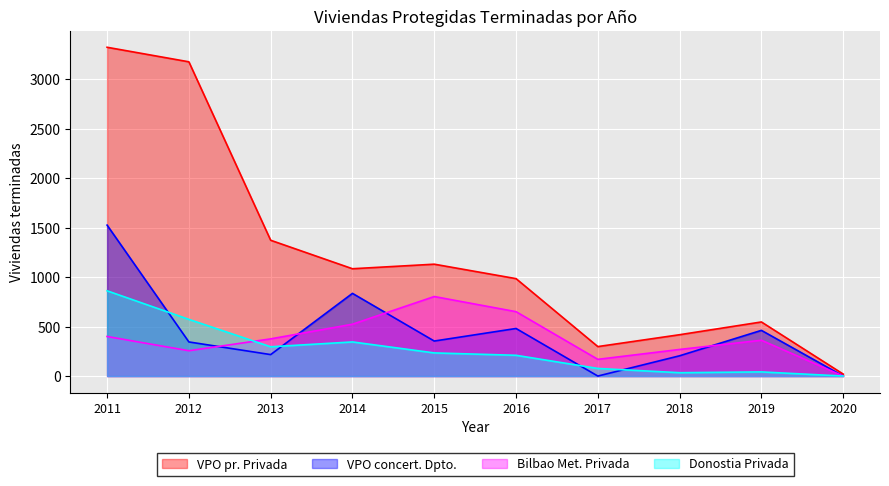

What is the spread (max minus min) of values at 2016?

775